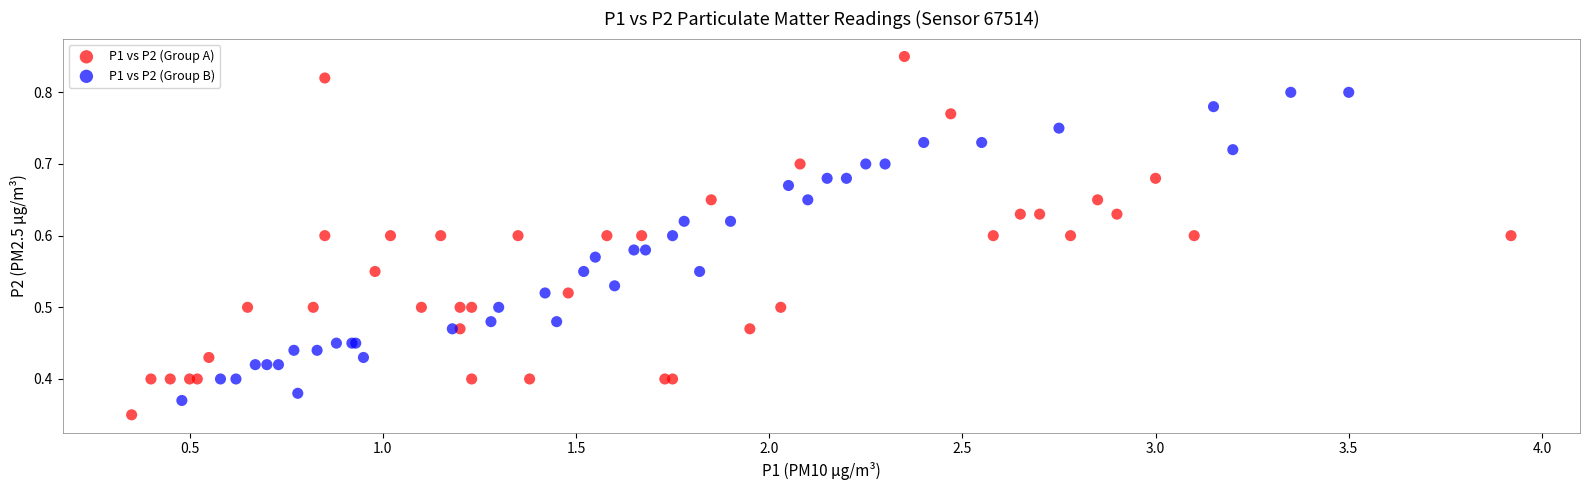

Which series contains the highest Y value?

P1 vs P2 (Group A)